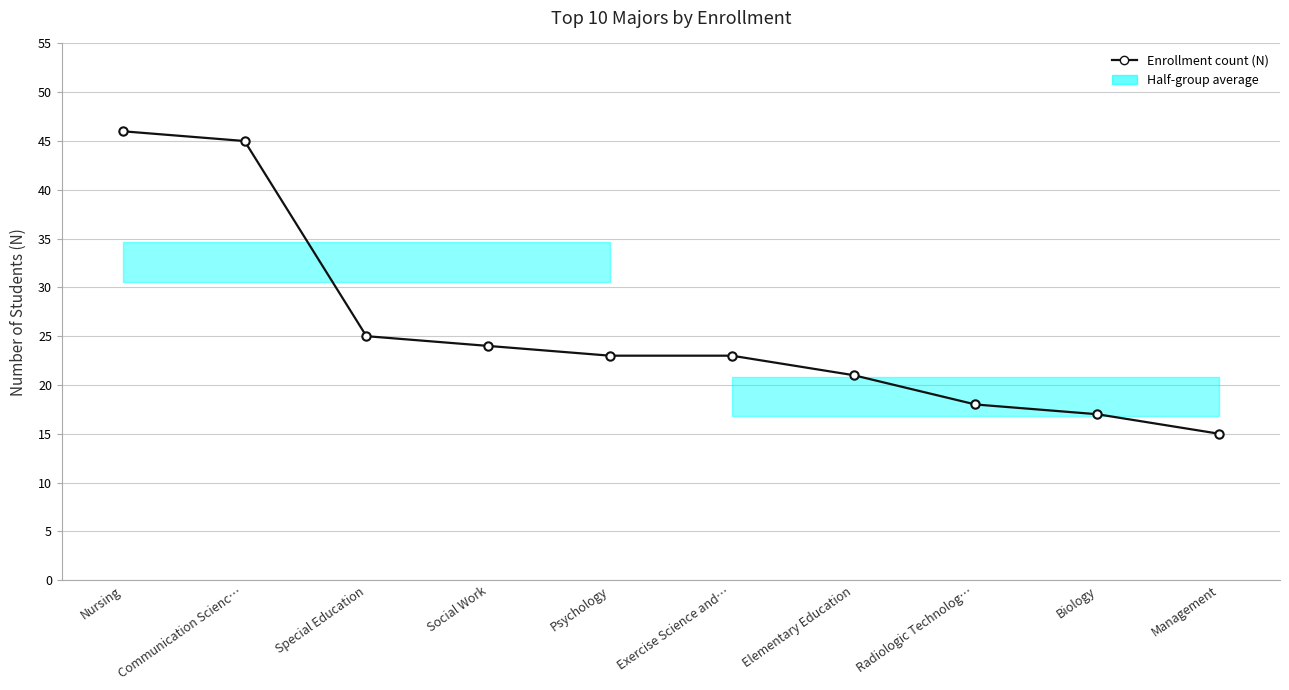

What is the label of the 4th point from the left?

Social Work